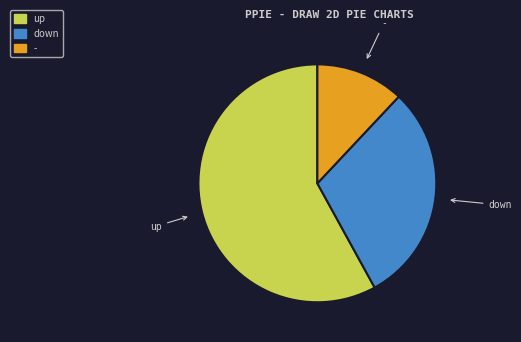

What is the largest slice in the pie chart?

up